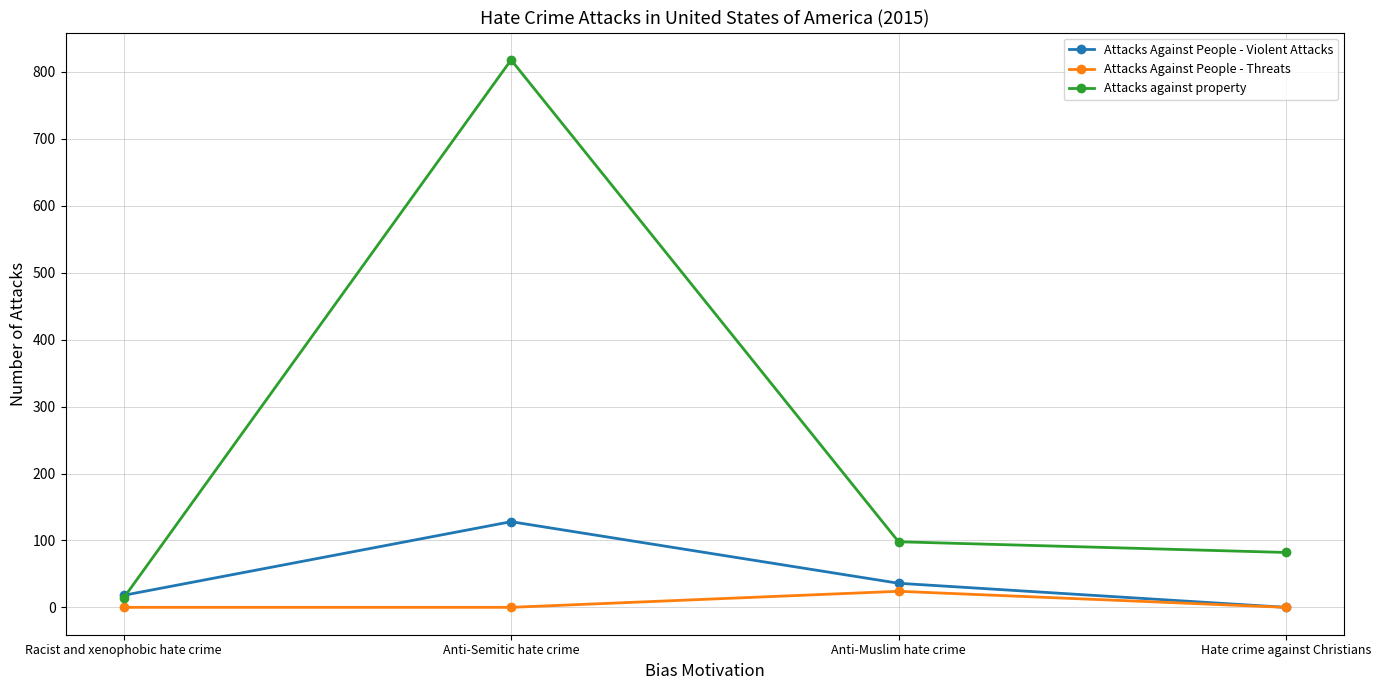

Reading left to right, list all the values displayed in this chart.

Attacks Against People - Violent Attacks: Racist and xenophobic hate crime=18	Anti-Semitic hate crime=128	Anti-Muslim hate crime=36	Hate crime against Christians=0
Attacks Against People - Threats: Racist and xenophobic hate crime=0	Anti-Semitic hate crime=0	Anti-Muslim hate crime=24	Hate crime against Christians=0
Attacks against property: Racist and xenophobic hate crime=14	Anti-Semitic hate crime=818	Anti-Muslim hate crime=98	Hate crime against Christians=82